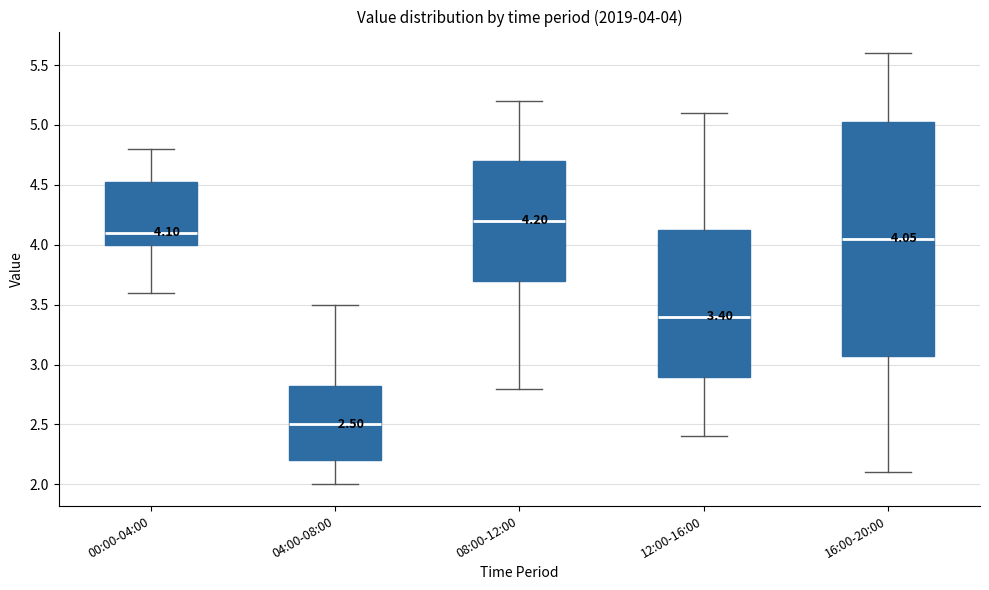

Which box has the lowest median line?

04:00-08:00